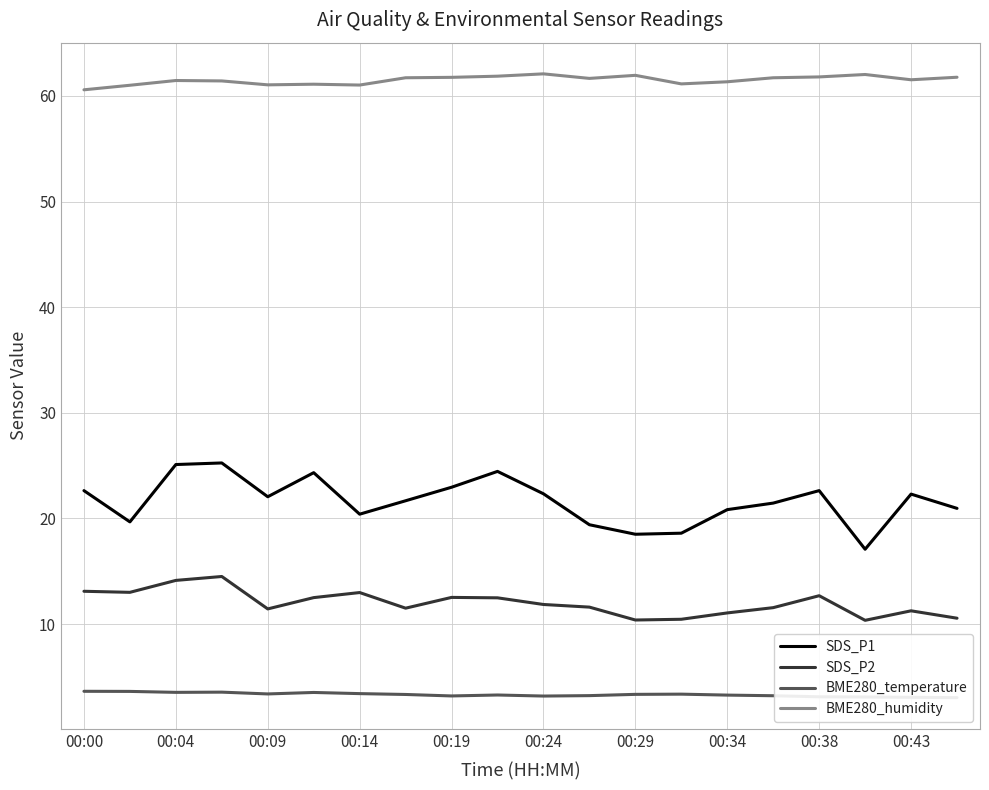

True or false: SDS_P2 and BME280_humidity cross at least once.

False